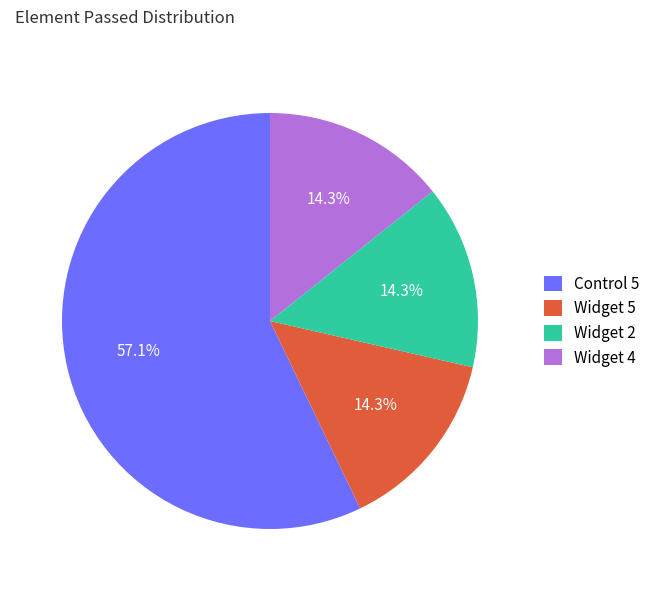

How much of the chart is everything except Widget 2?

85.7%